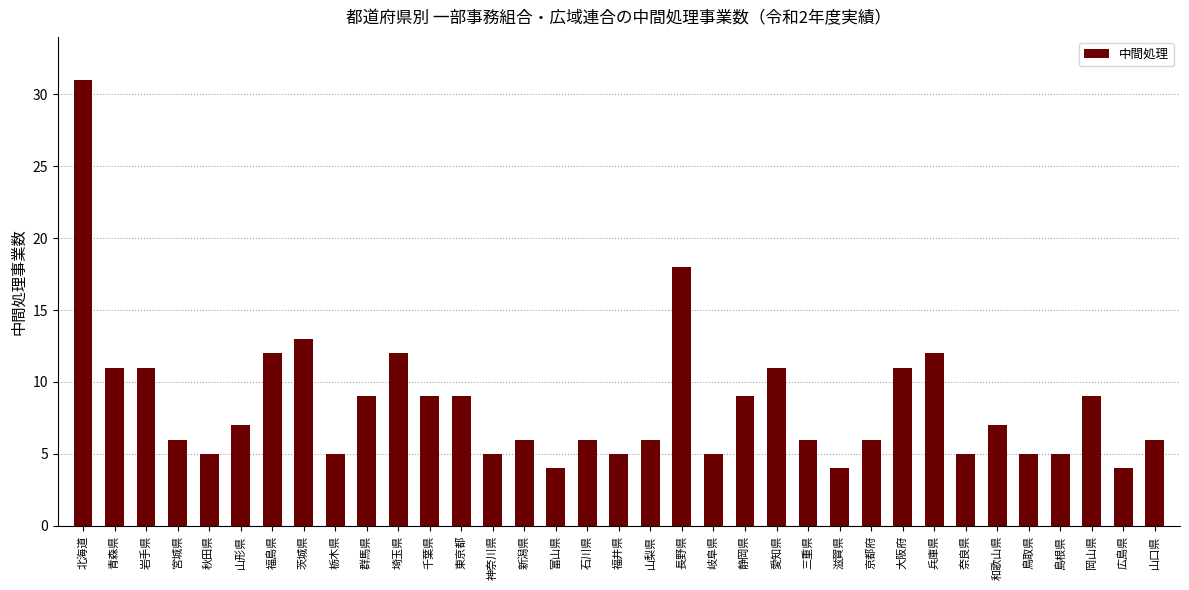

What is the approximate value at 埼玉県?

12